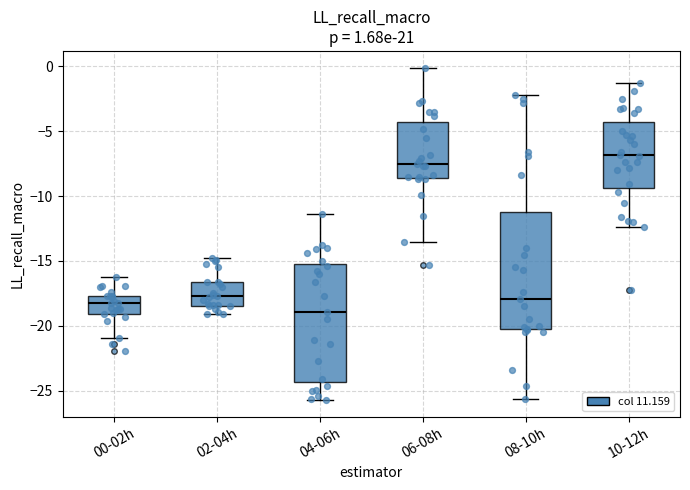

Reading left to right, read every box against the y-axis: the position of its median line, the range the box covers, and the ends of its whiskers. The values are not printed on the chart, so give them approximately, as read against the axis.

00-02h: median -18.0, box -19.0 to -17.5, whiskers -21.0 to -16.0
02-04h: median -17.5, box -18.5 to -16.5, whiskers -19.0 to -15.0
04-06h: median -19.0, box -24.5 to -15.0, whiskers -25.5 to -11.5
06-08h: median -7.5, box -8.5 to -4.5, whiskers -13.5 to 0.0
08-10h: median -18.0, box -20.0 to -11.0, whiskers -25.5 to -2.0
10-12h: median -7.0, box -9.5 to -4.5, whiskers -12.5 to -1.5